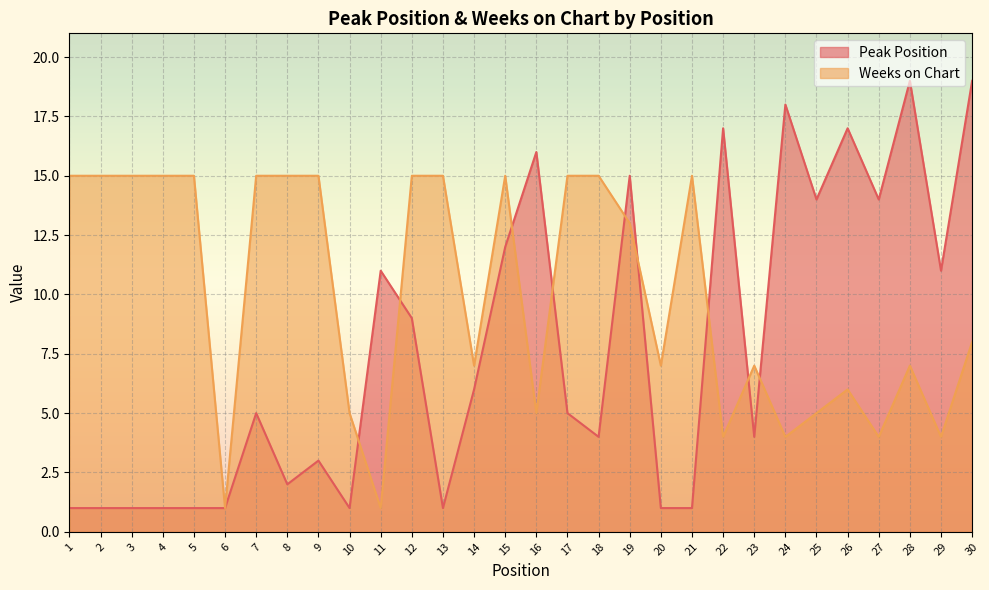

The value of Weeks on Chart at 1 is 23. True or false?

False